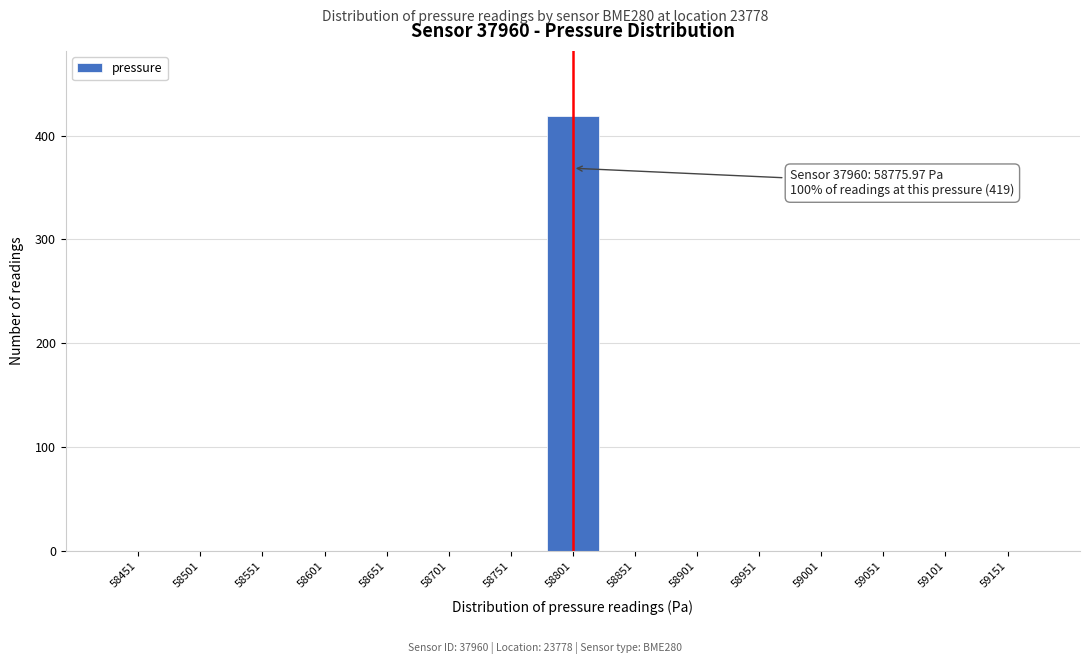

Reading left to right, extract all data points from this chart.

58451=0	58501=0	58551=0	58601=0	58651=0	58701=0	58751=0	58801=419	58851=0	58901=0	58951=0	59001=0	59051=0	59101=0	59151=0